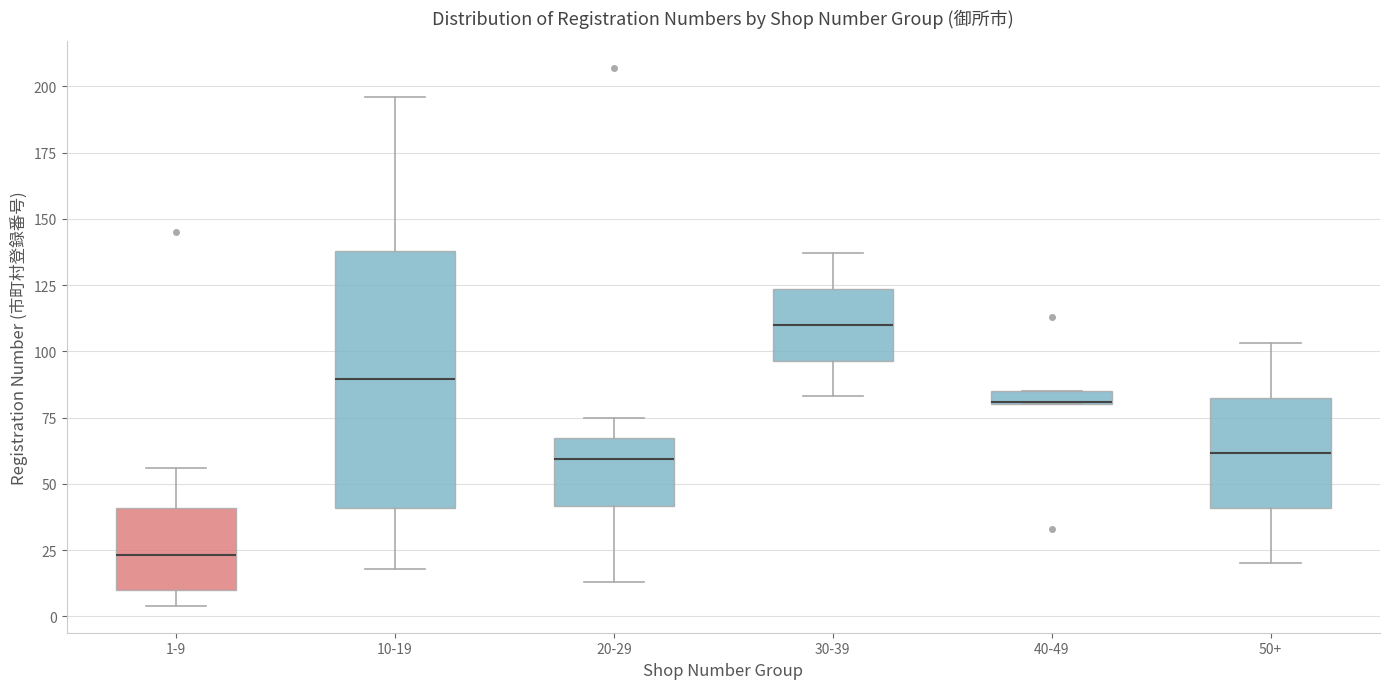

Which box's median line is the highest?

30-39